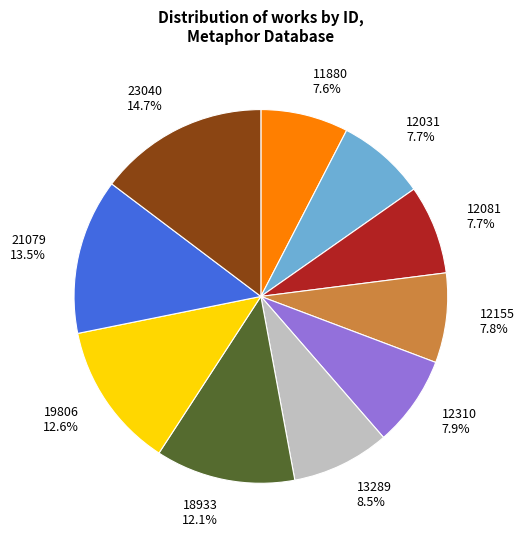

What percentage do 11880 and 12031 together represent?

15.3%